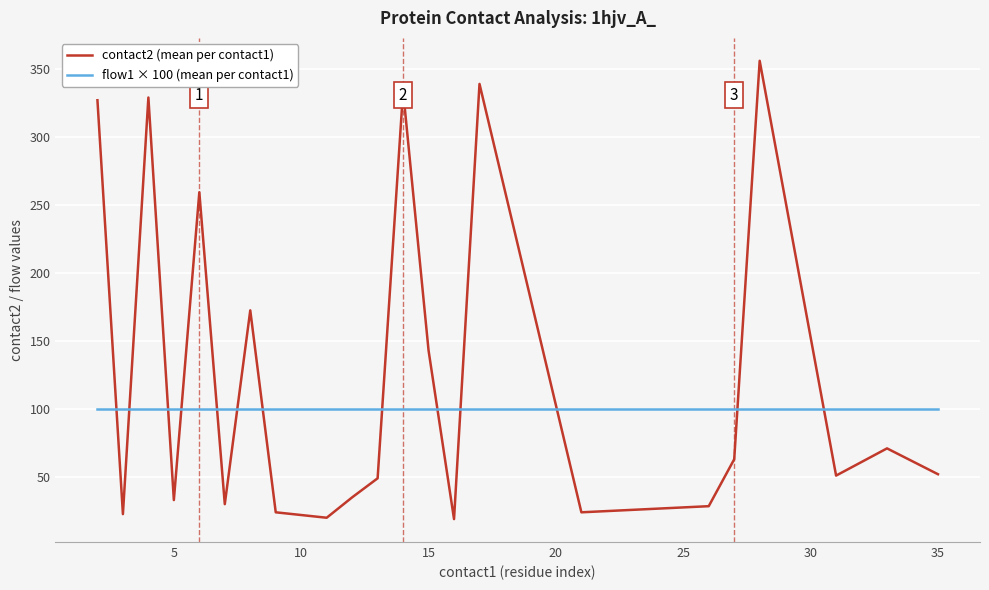

Which series has the largest range (max minus min)?

contact2 (mean per contact1)